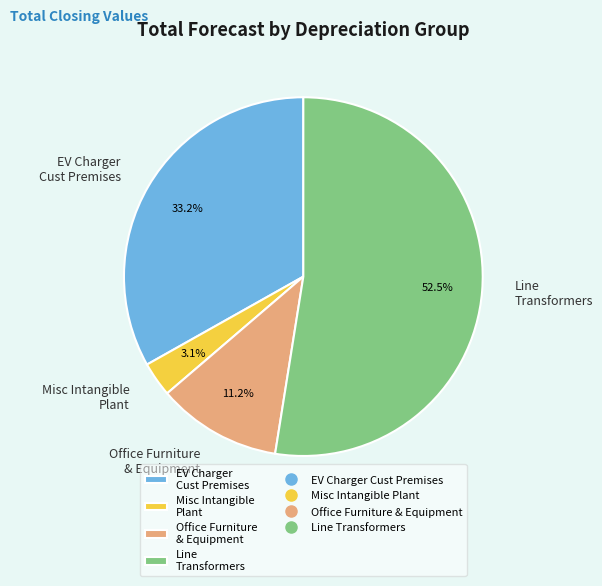

Rank the categories by value from lowest to highest.

Misc Intangible Plant, Office Furniture & Equipment, EV Charger Cust Premises, Line Transformers